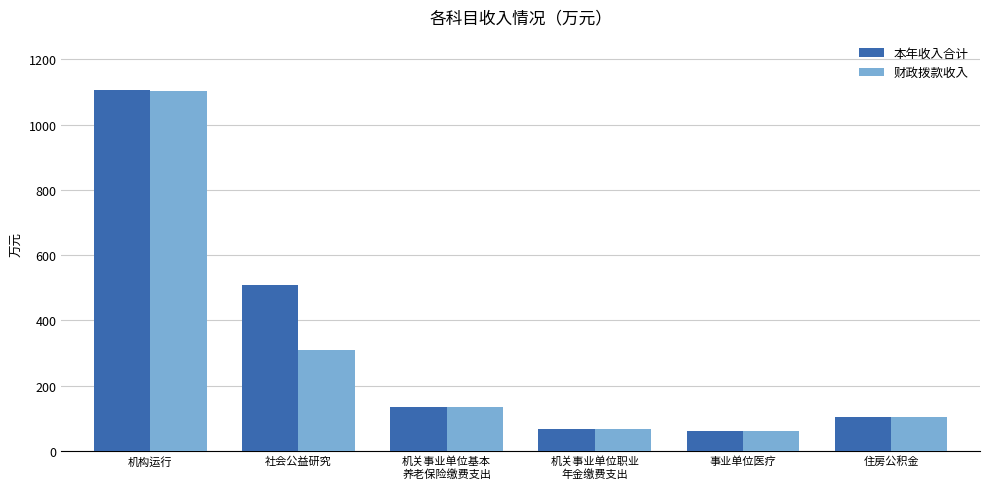

What is the average value of the 财政拨款收入 series?

296.4